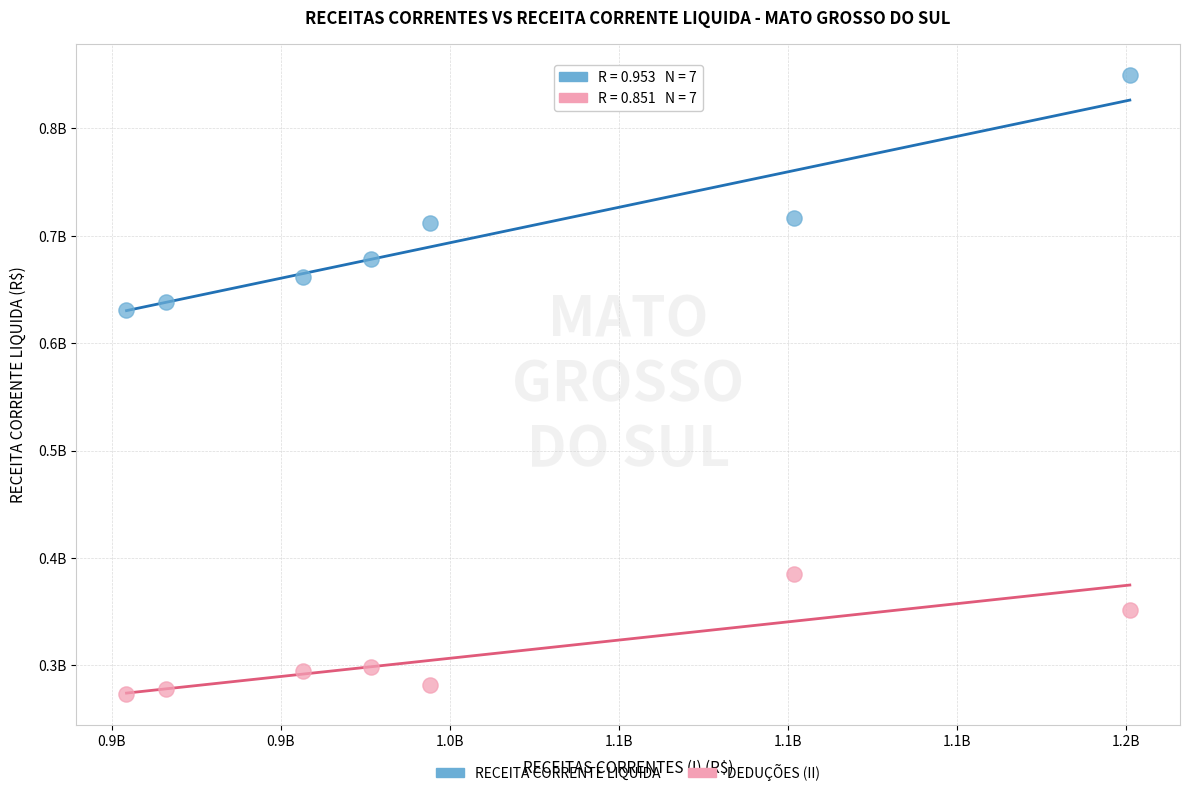

What are all the series names shown in the legend?

RECEITA CORRENTE LIQUIDA, DEDUÇÕES (II)